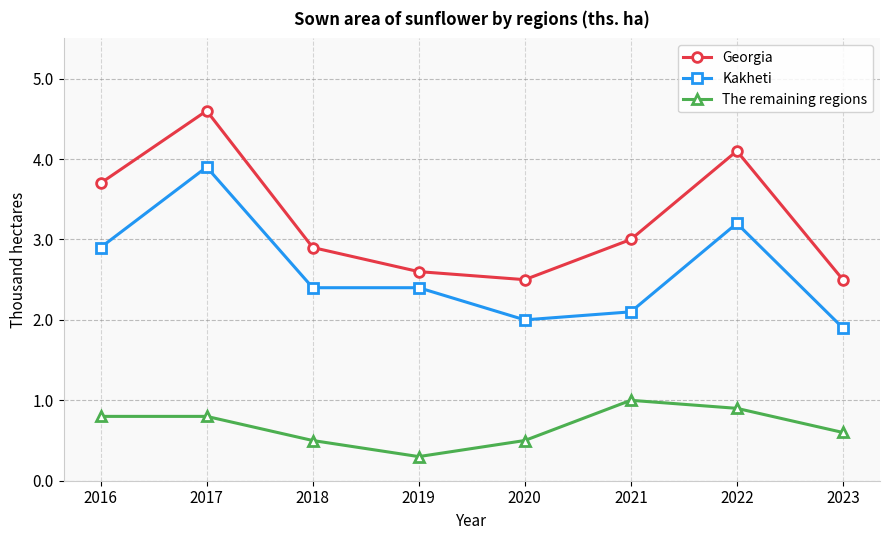

How many lines are shown in the chart?

3